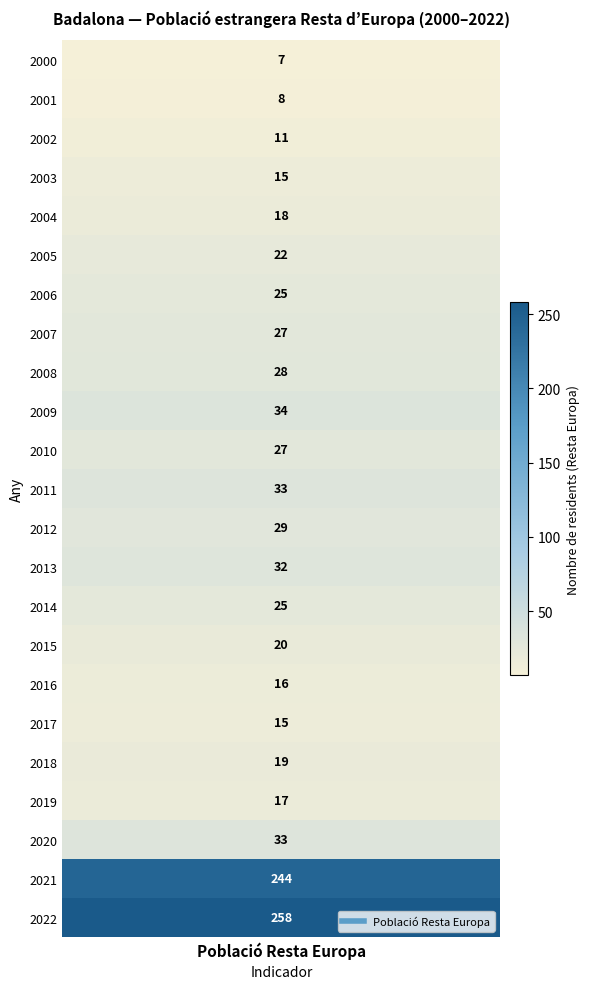

How many positive values does the 2012 series have?

1